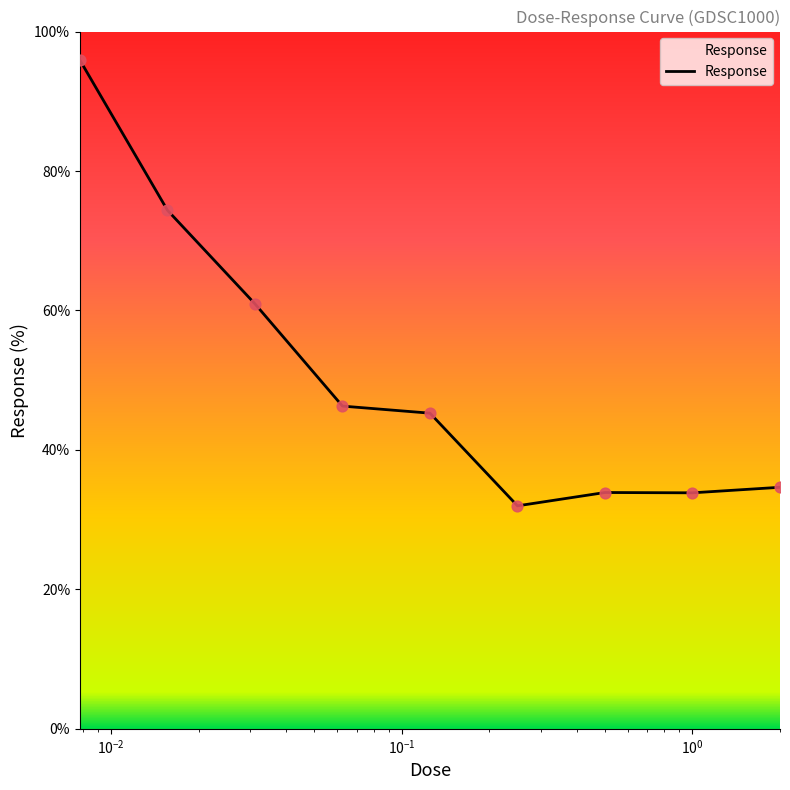

Which has a higher value, 0.0078125 or 1.0?

0.0078125